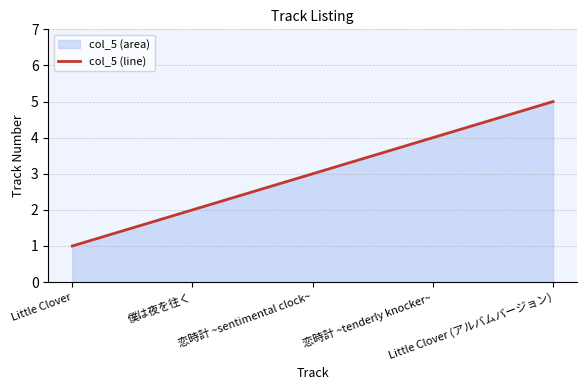

The value at 恋時計 ~tenderly knocker~ is 4. True or false?

True